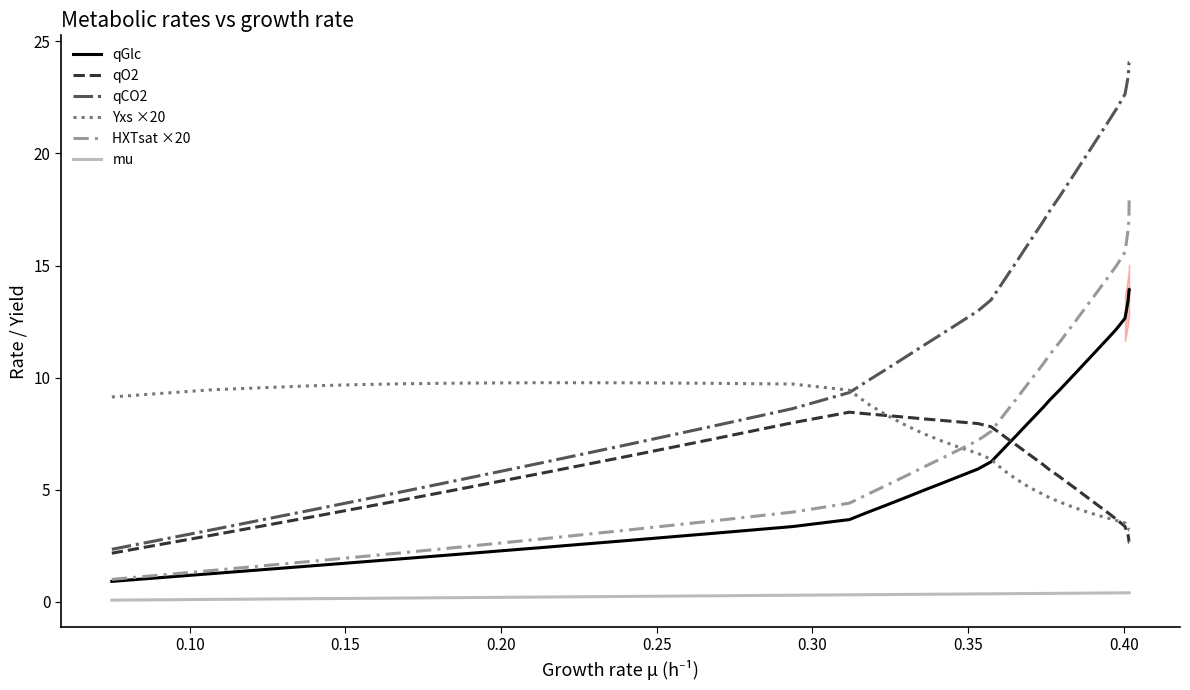

What is the lowest value of the qCO2 series?

2.3